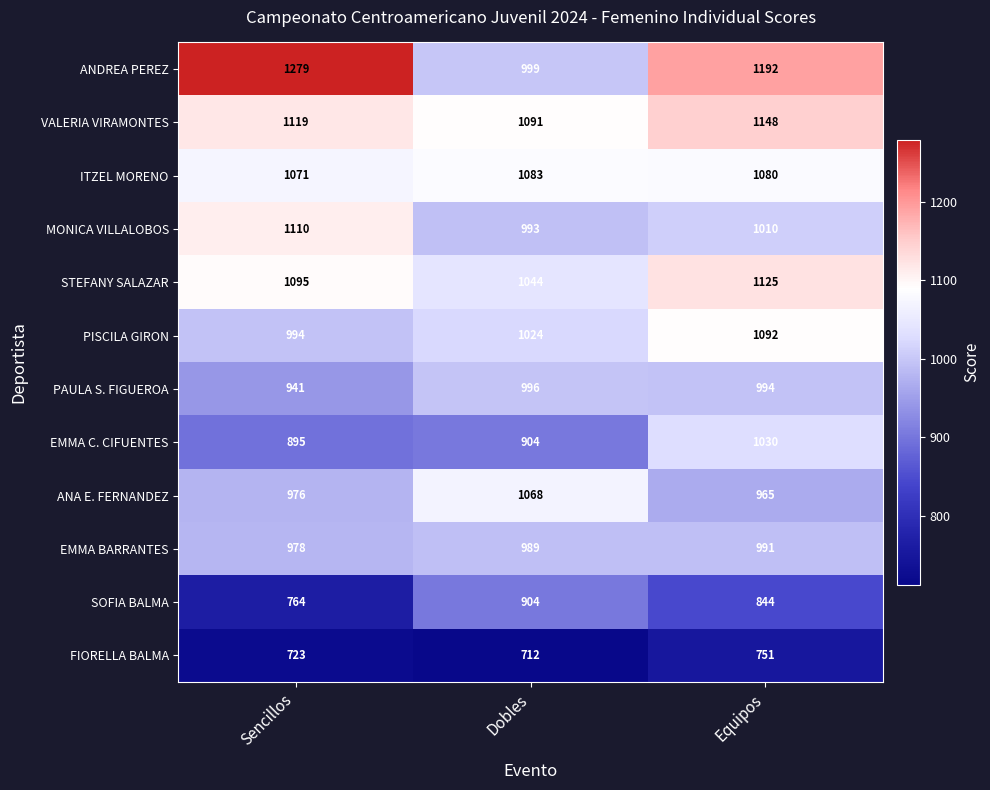

Which series has the largest total across all categories?

ANDREA PEREZ